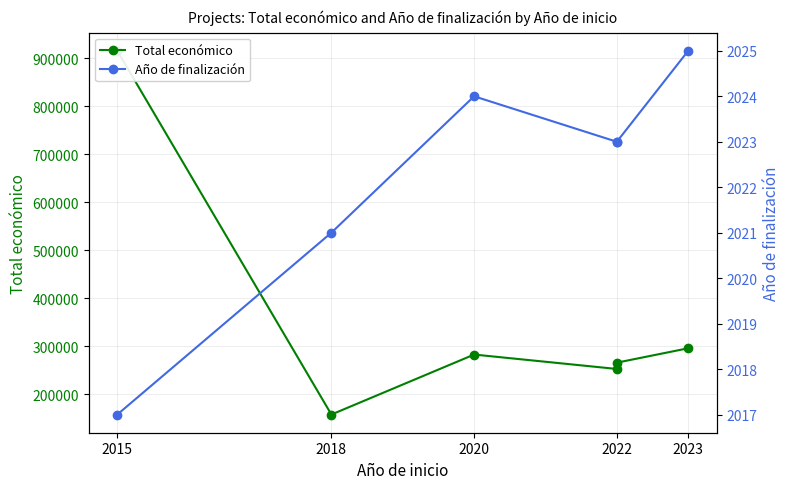

True or false: Año de finalización and Total económico cross at least once.

False